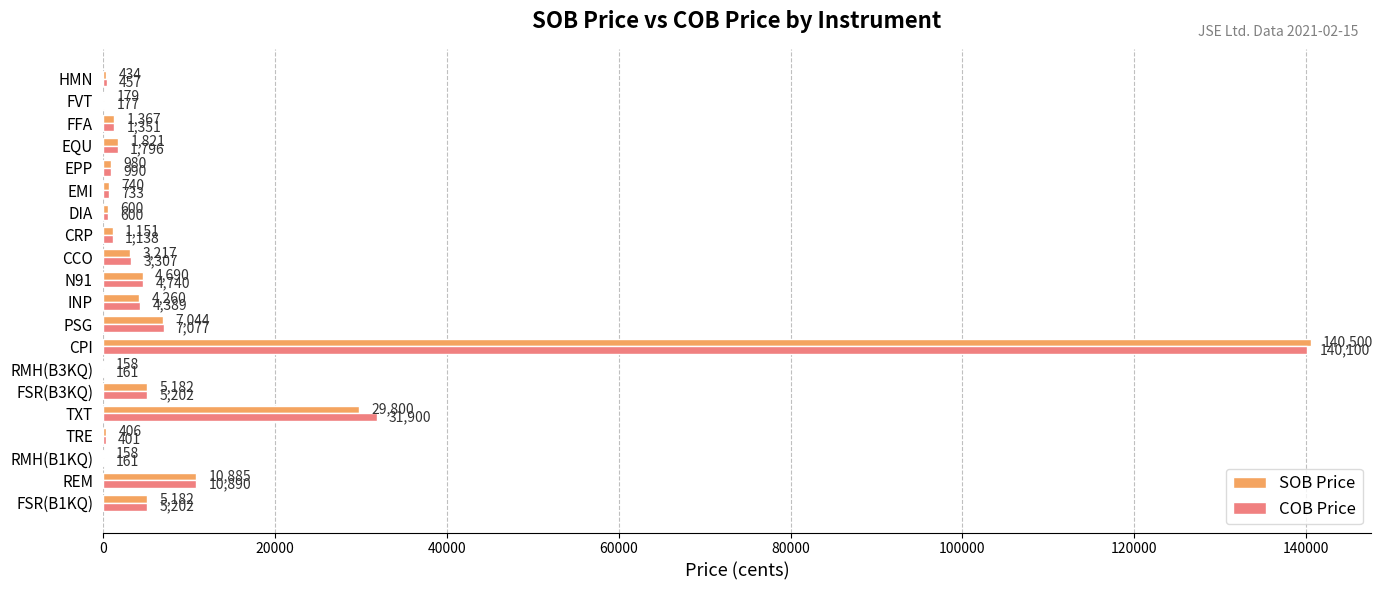

How many distinct data groups are displayed?

2